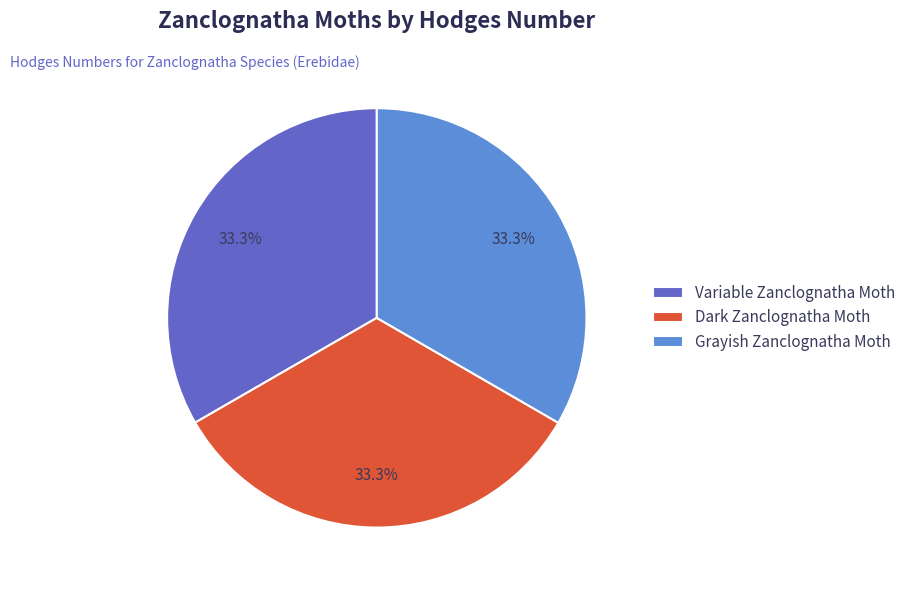

Count the number of slices in the pie.

3